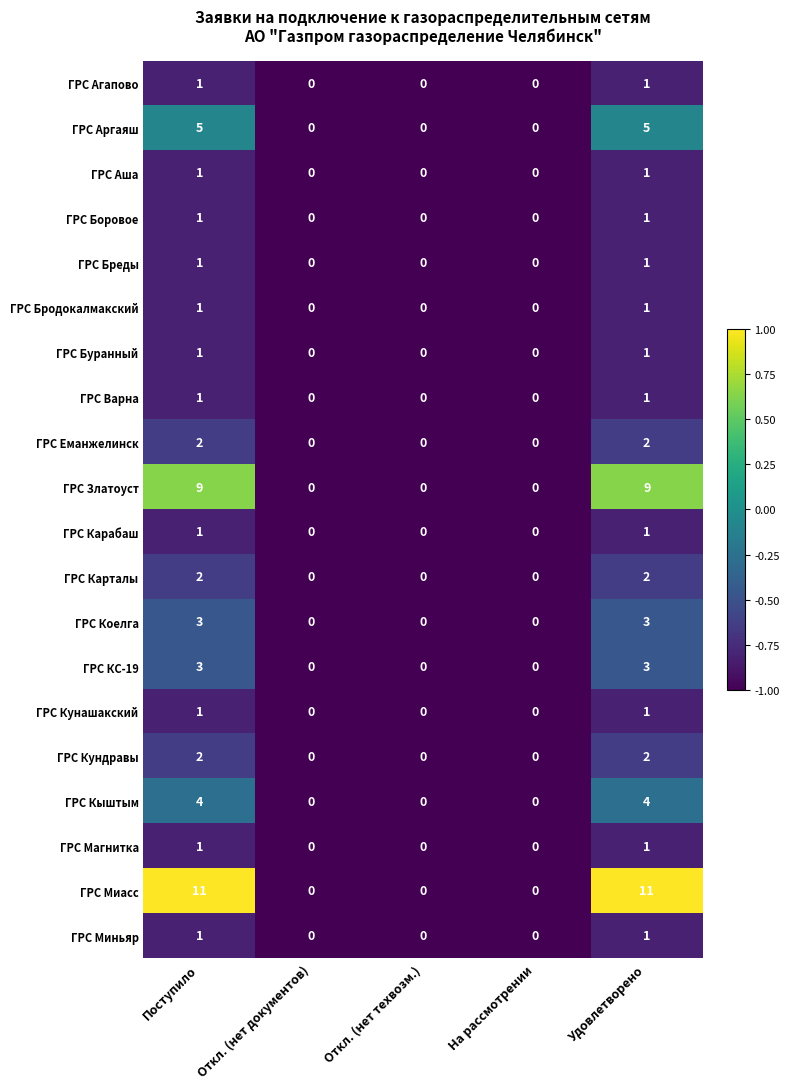

Which series has the largest total across all categories?

ГРС Миасс